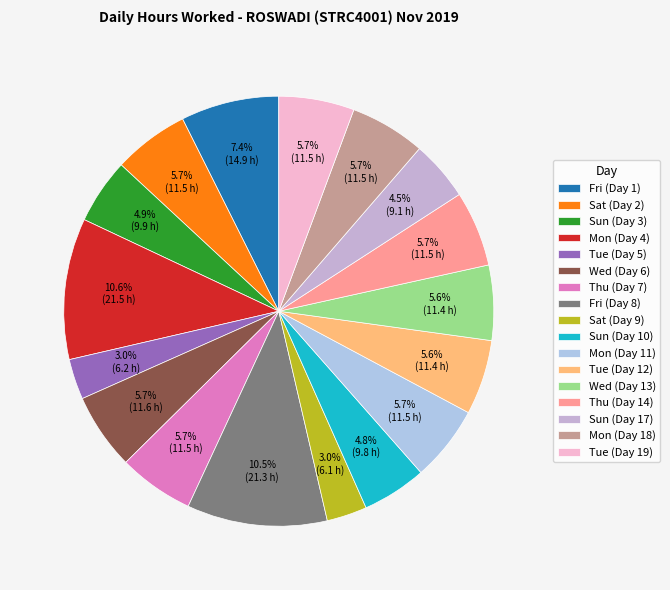

To the nearest percent, what portion does Fri (Day 1) represent?

7%